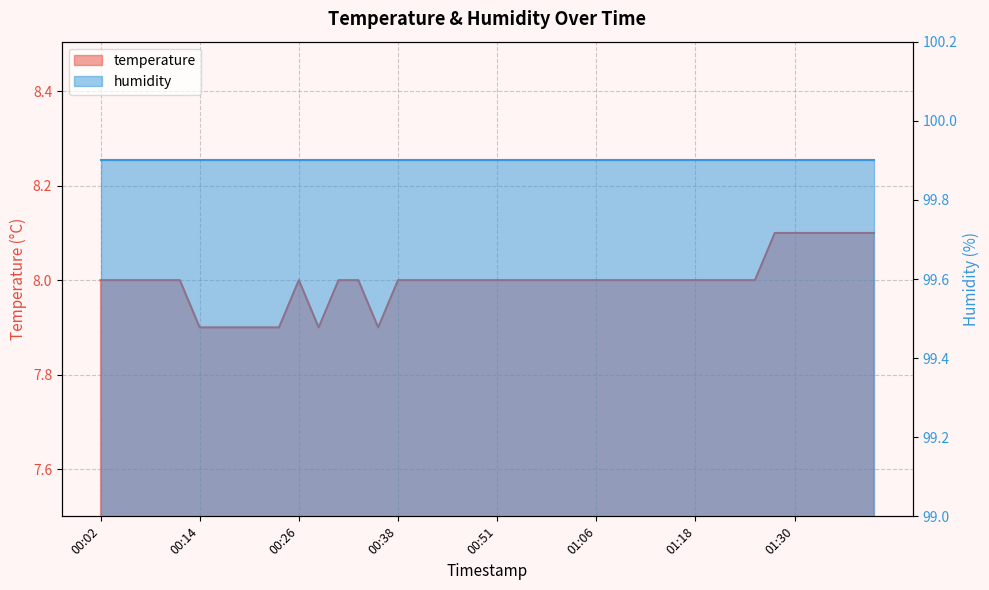

Where is the data nearest to the value 8?

00:02